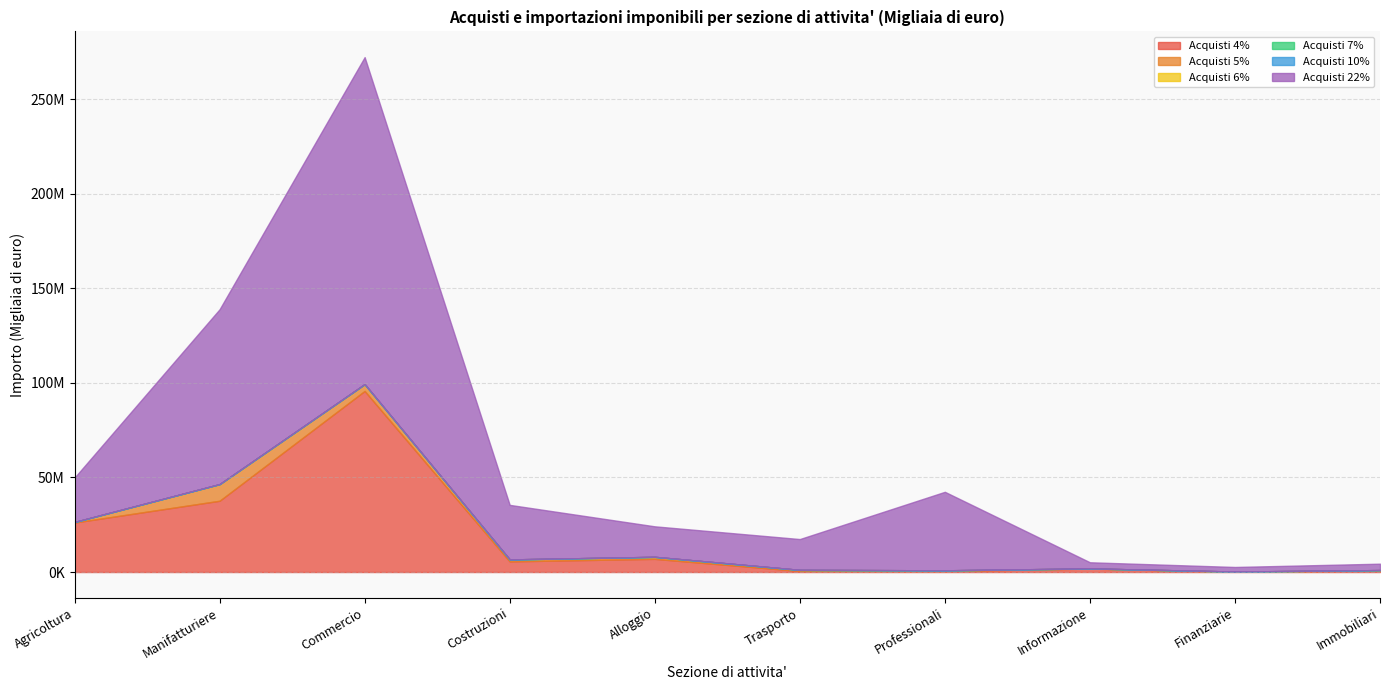

At which label is Acquisti 4% closest to 47949388?

Manifatturiere